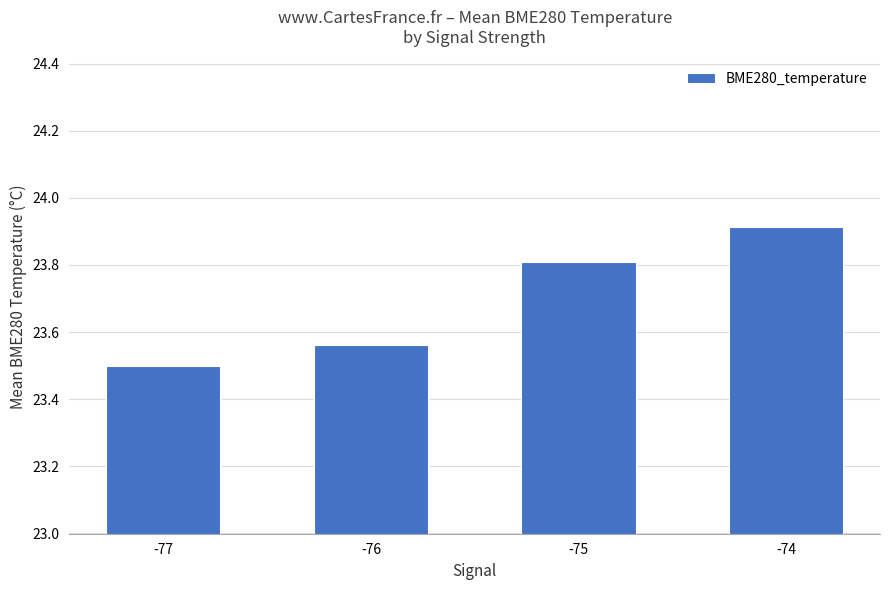

What is the difference between the values at -74 and -77?

0.4